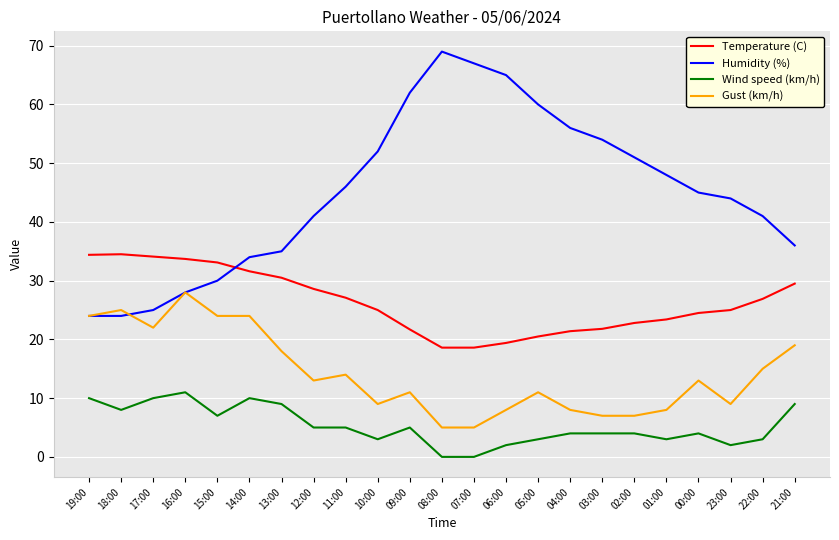

What is the total value across all series at 08:00?

92.6